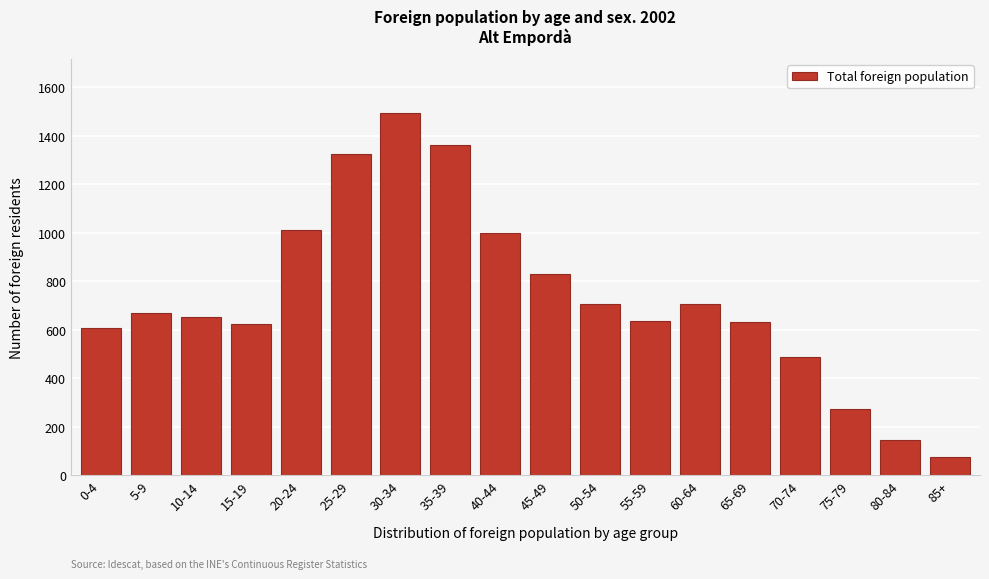

Between 55-59 and 75-79, which is larger?

55-59